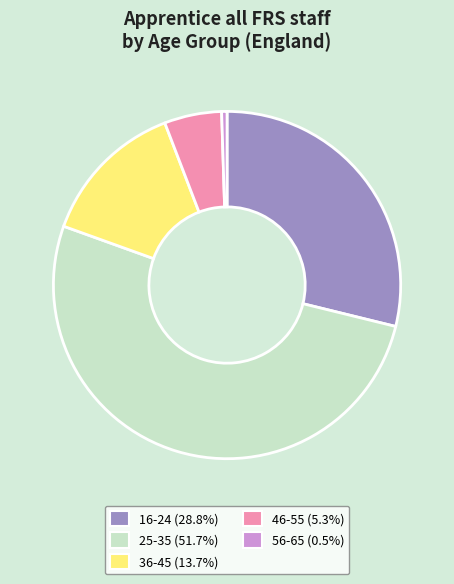

Which slice is the smallest?

56-65